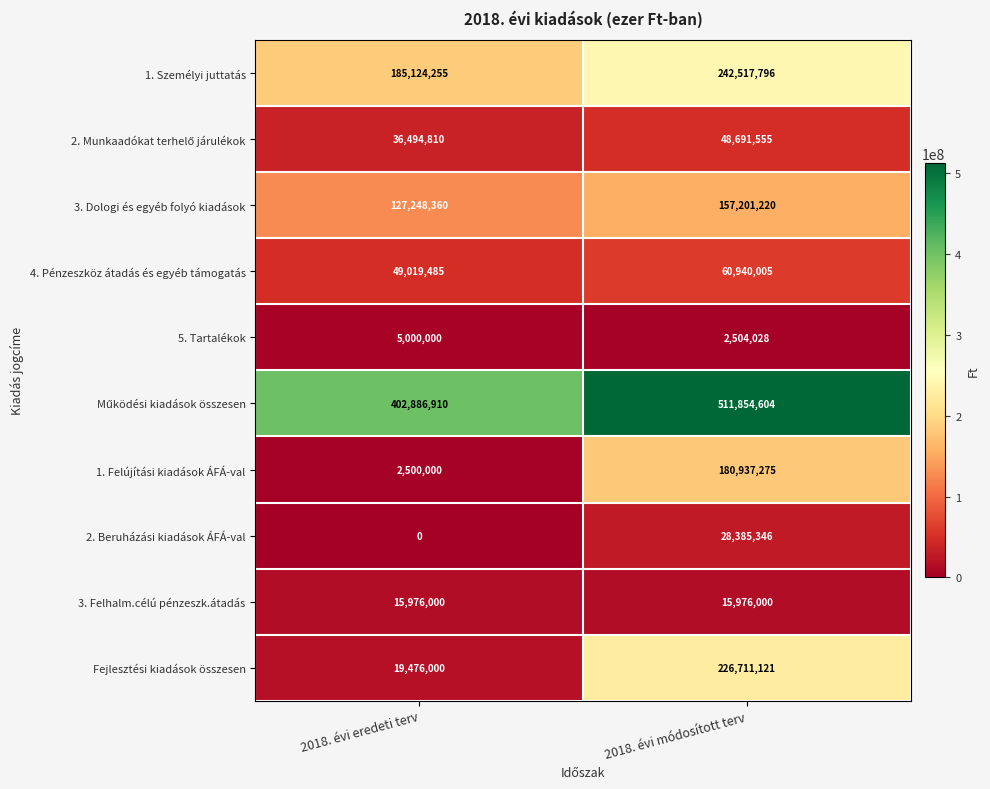

Which series has the widest spread of values?

Fejlesztési kiadások összesen